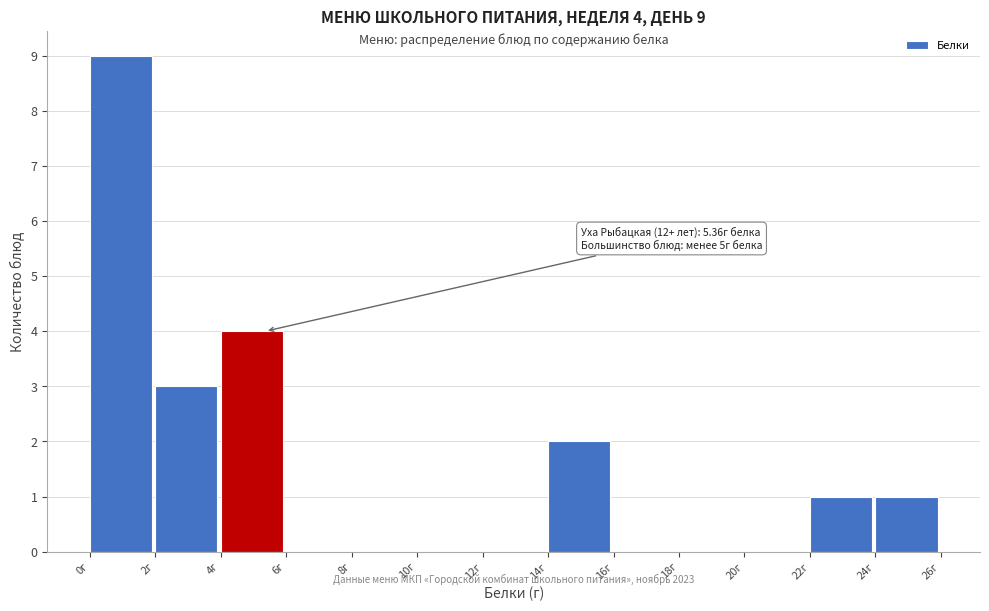

Which range on the x-axis has the tallest bar?

0 to 2